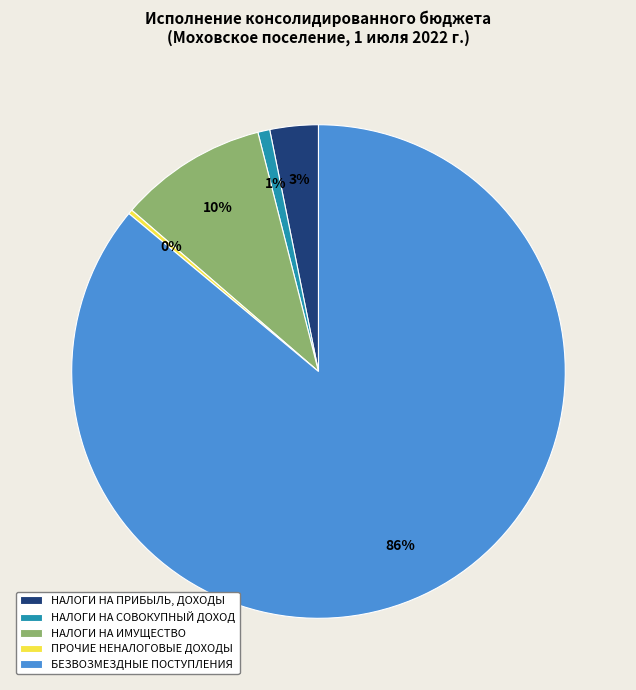

Rank the categories by value from lowest to highest.

ПРОЧИЕ НЕНАЛОГОВЫЕ ДОХОДЫ, НАЛОГИ НА СОВОКУПНЫЙ ДОХОД, НАЛОГИ НА ПРИБЫЛЬ, ДОХОДЫ, НАЛОГИ НА ИМУЩЕСТВО, БЕЗВОЗМЕЗДНЫЕ ПОСТУПЛЕНИЯ